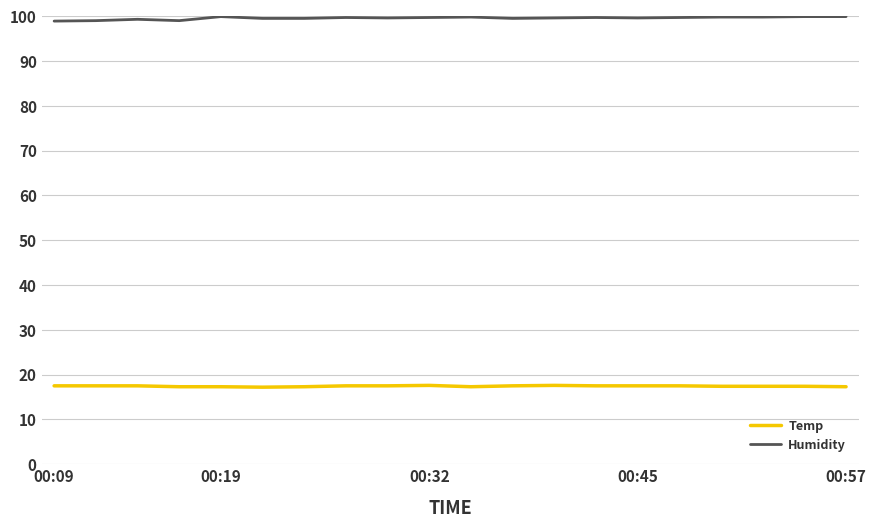

What is the maximum value for Temp?

17.6